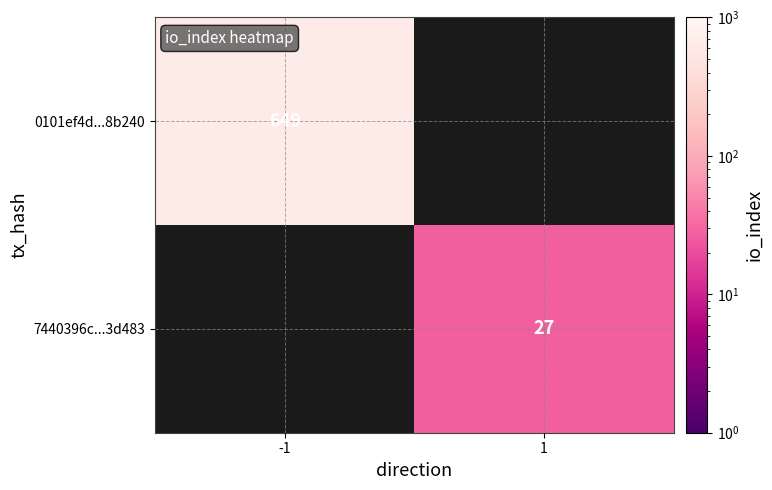

Which label corresponds to the smallest value in the chart?

1